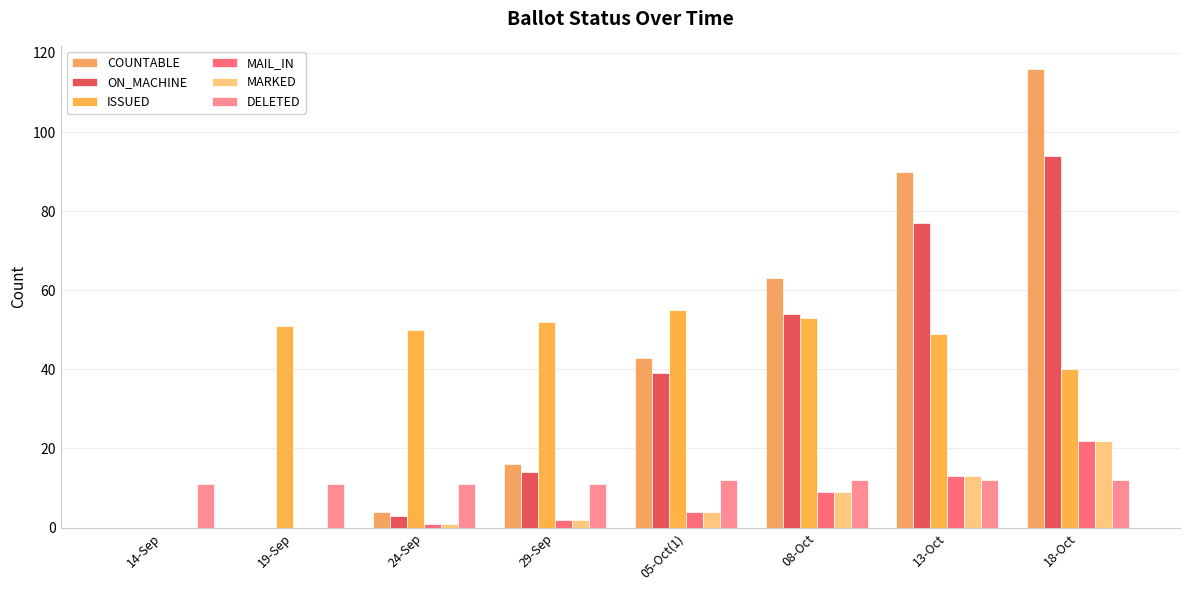

Count the number of categories in the chart.

8